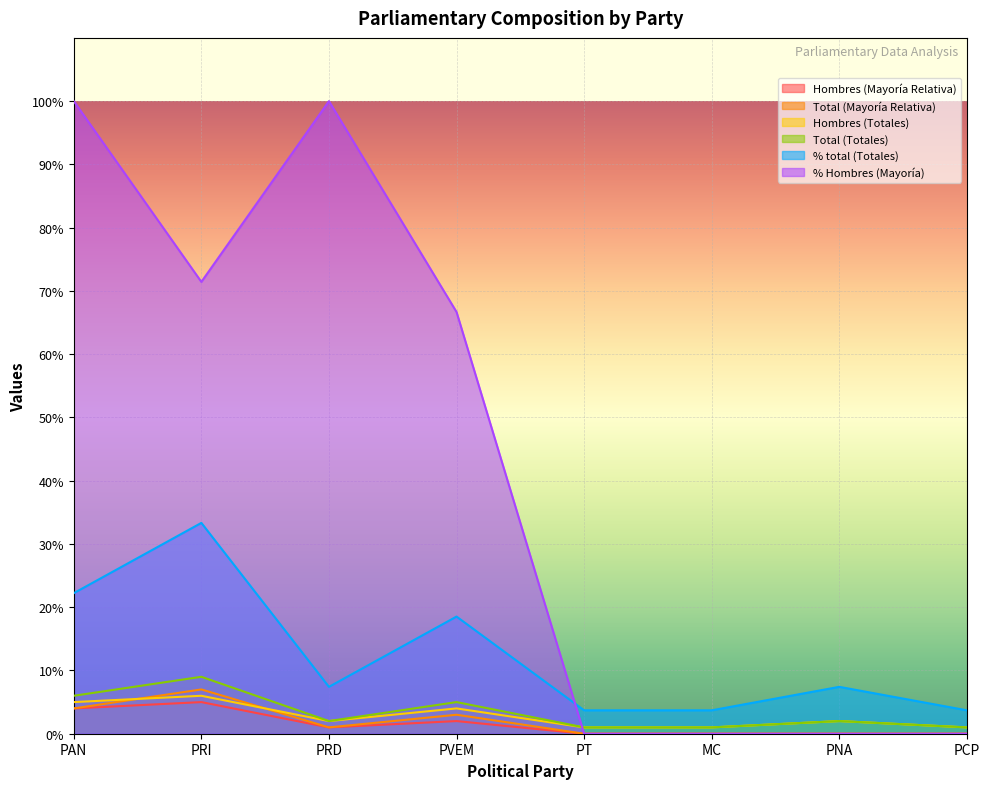

At which category is the sum across all series the highest?

PAN